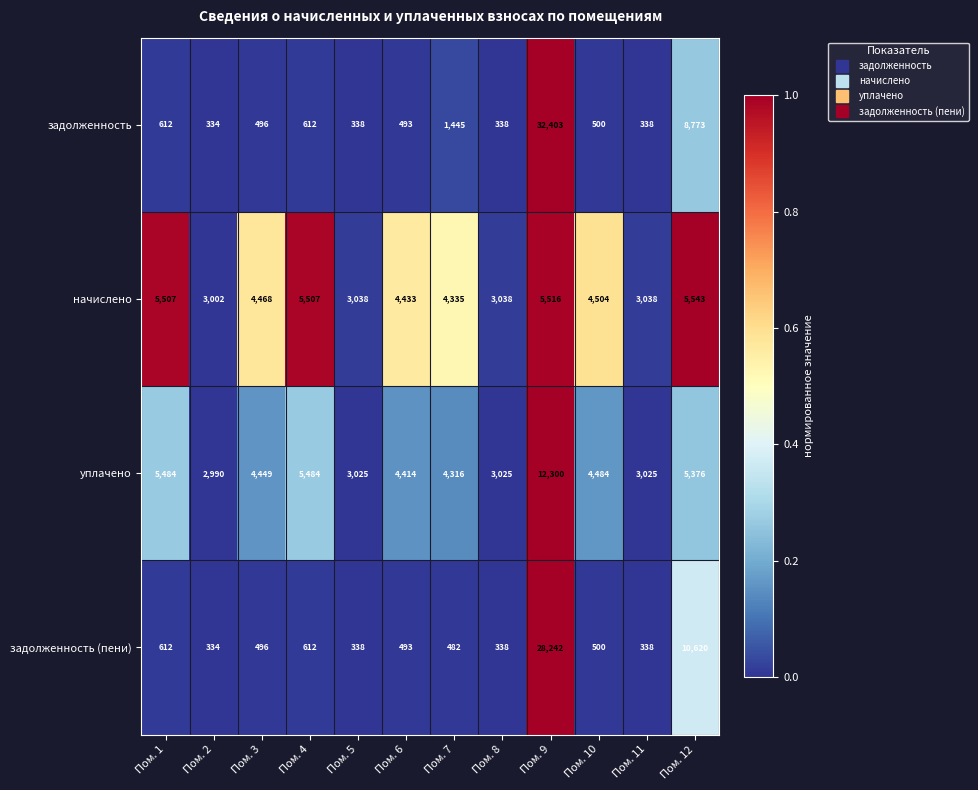

Which series has the largest range (max minus min)?

задолженность